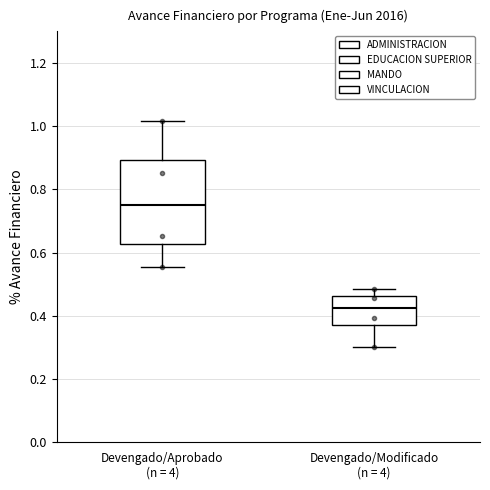

Reading left to right, transcribe this box plot: for each box, give where its median line is, the range the box spans, and where its two whiskers end, as read against the y-axis. The values are not printed on the chart, so give them approximately, as read against the axis.

Devengado/Aprobado (n = 4): median 0.76, box 0.62 to 0.90, whiskers 0.56 to 1.02
Devengado/Modificado (n = 4): median 0.42, box 0.38 to 0.46, whiskers 0.30 to 0.48